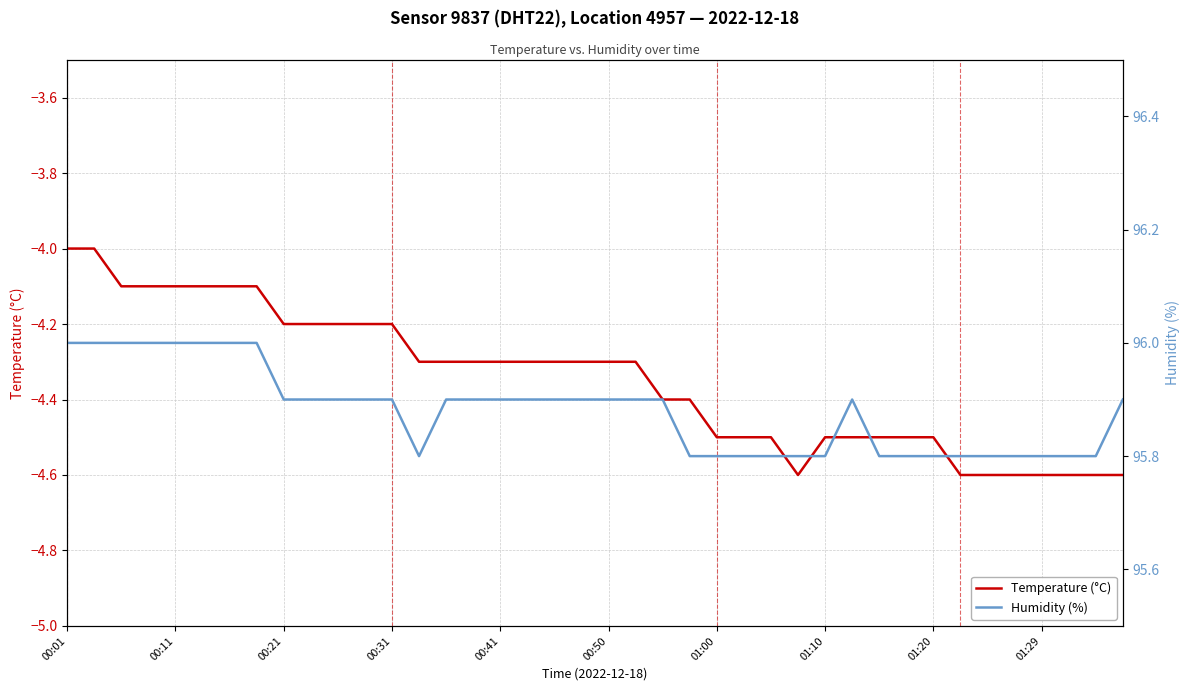

True or false: Temperature (°C) has more than 1 points higher than both neighbors.

False